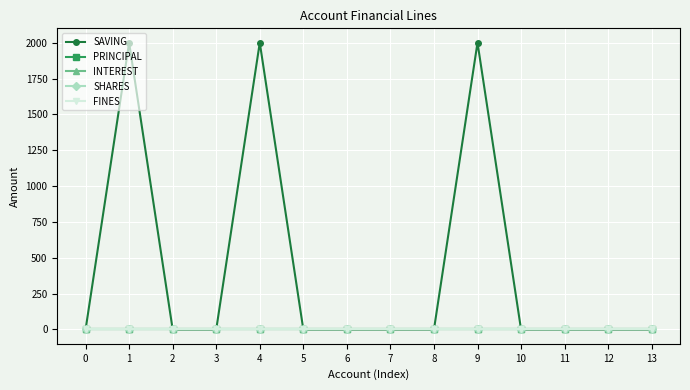

Reading left to right, transcribe all the data shown in this chart.

SAVING: 0=0	1=2000	2=0	3=0	4=2000	5=0	6=0	7=0	8=0	9=2000	10=0	11=0	12=0	13=0
PRINCIPAL: 0=0	1=0	2=0	3=0	4=0	5=0	6=0	7=0	8=0	9=0	10=0	11=0	12=0	13=0
INTEREST: 0=0	1=0	2=0	3=0	4=0	5=0	6=0	7=0	8=0	9=0	10=0	11=0	12=0	13=0
SHARES: 0=0	1=0	2=0	3=0	4=0	5=0	6=0	7=0	8=0	9=0	10=0	11=0	12=0	13=0
FINES: 0=0	1=0	2=0	3=0	4=0	5=0	6=0	7=0	8=0	9=0	10=0	11=0	12=0	13=0